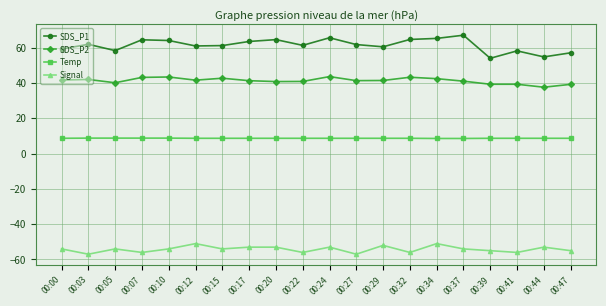

Does the chart display data point markers on the line(s)?

Yes